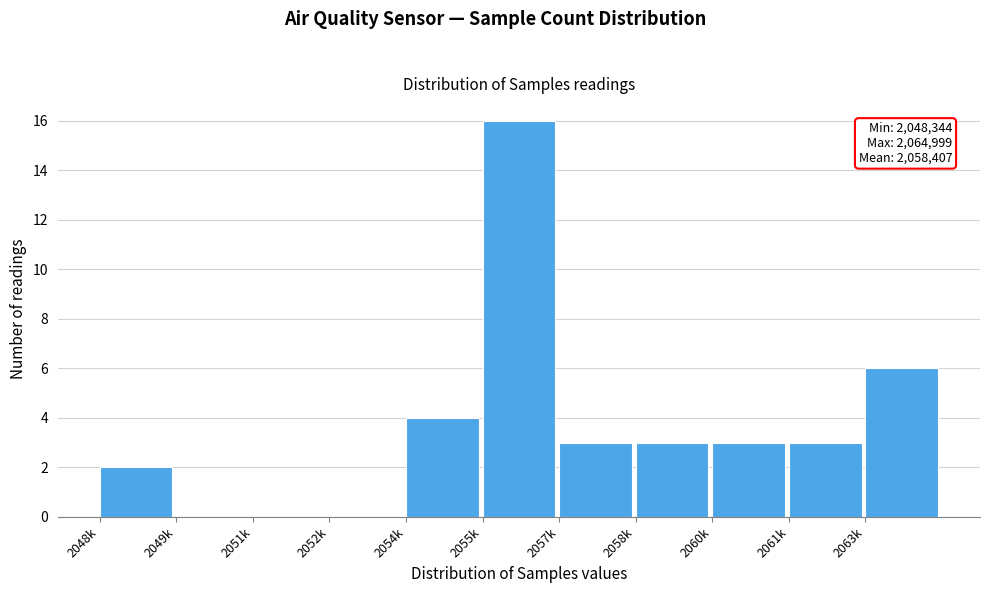

Reading left to right, list all the values displayed in this chart.

2048k=2	2049k=0	2051k=0	2052k=0	2054k=4	2055k=16	2057k=3	2058k=3	2060k=3	2061k=3	2063k=6